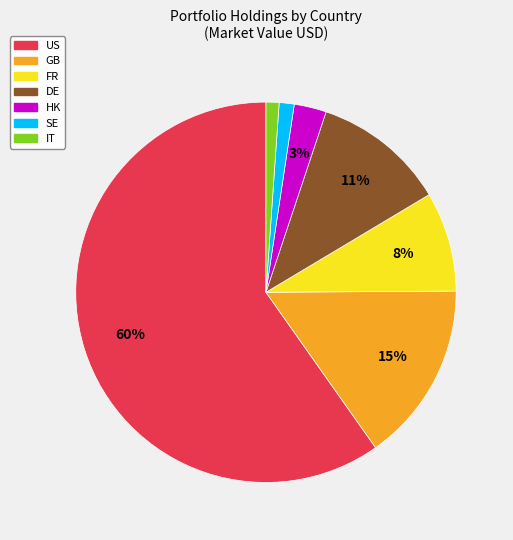

Do SE and GB together represent more than half of the pie?

No